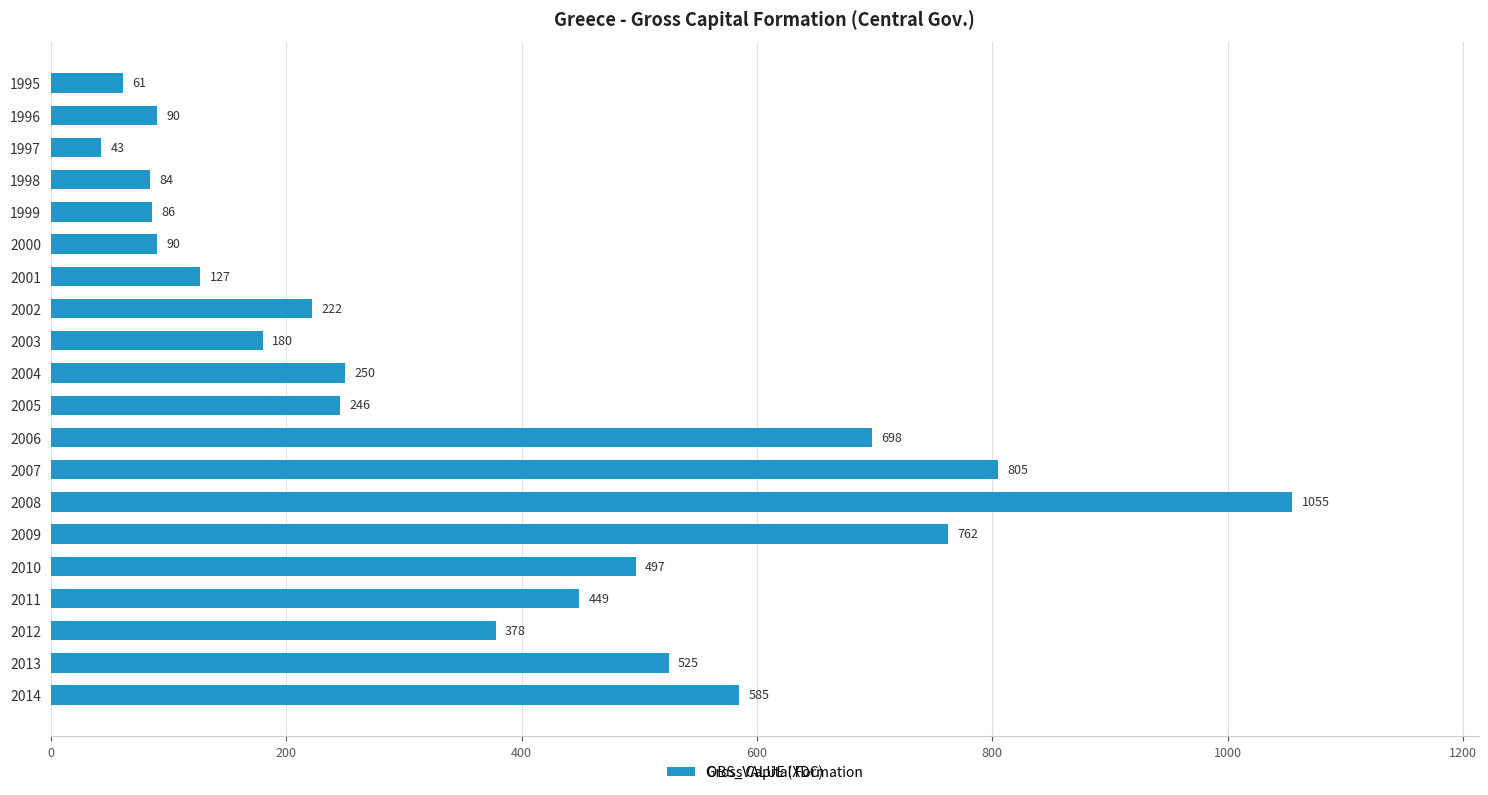

The value at 2011 is 449. True or false?

True